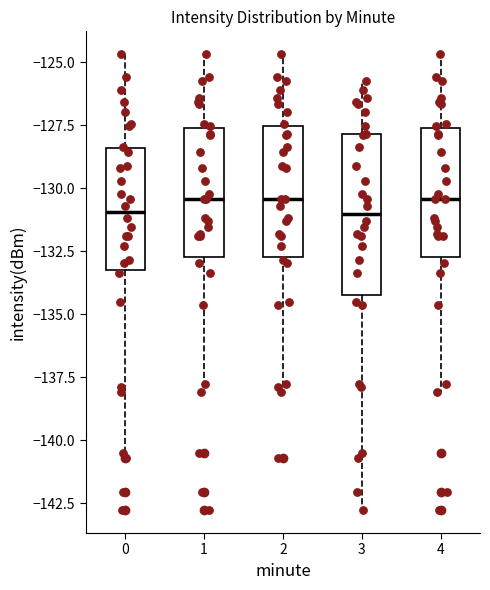

Where is the upper edge of the box at x = 3 on the y-axis? The values are not printed on the chart, so give them approximately, as read against the axis.

-128.0